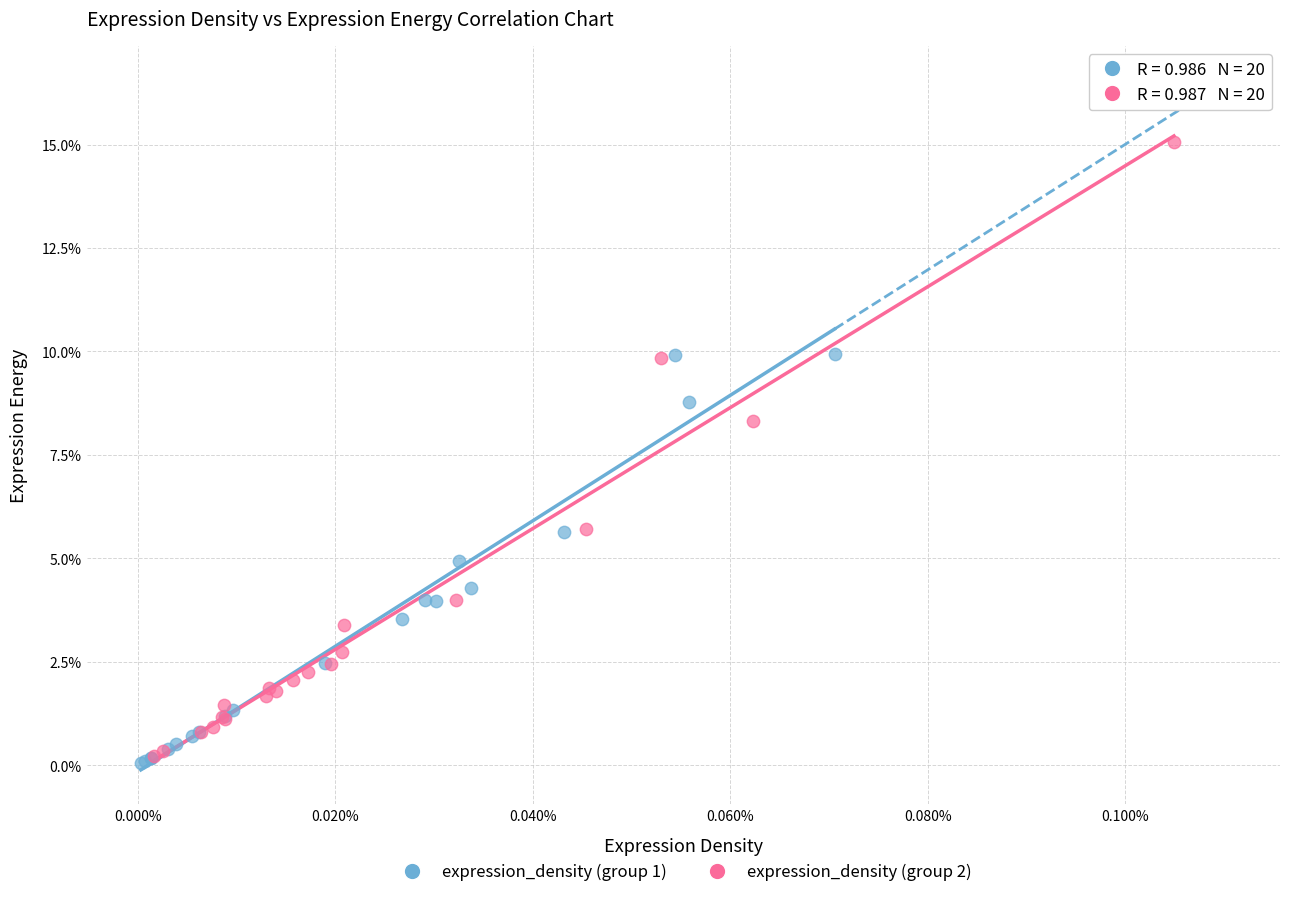

What are all the series names shown in the legend?

expression_density (group 1), expression_density (group 2)